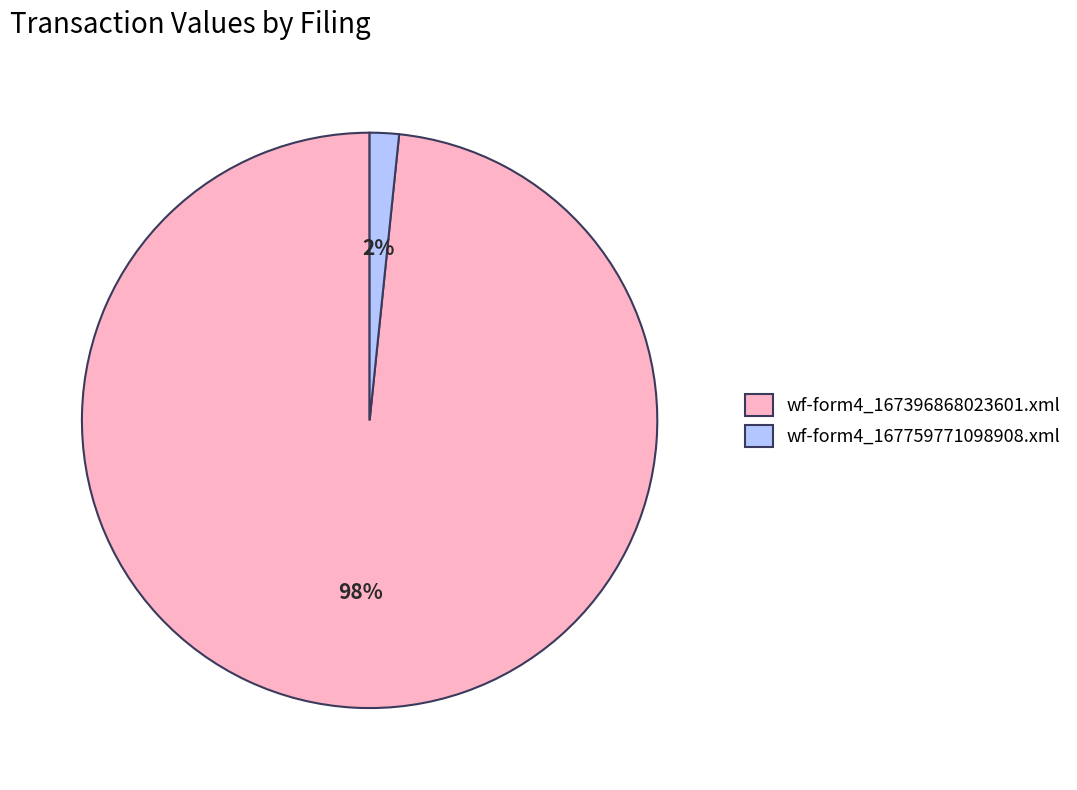

To the nearest percent, what percentage of the pie is wf-form4_167759771098908.xml?

2%